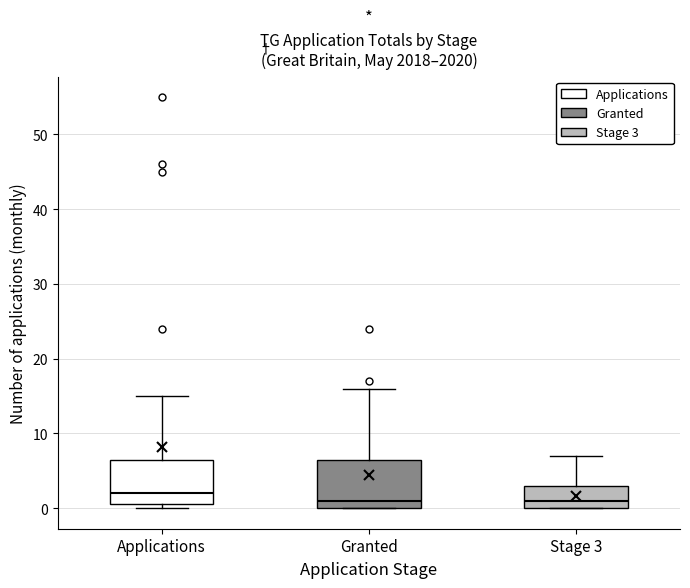

Reading left to right, read every box against the y-axis: the position of its median line, the range the box covers, and the ends of its whiskers. The values are not printed on the chart, so give them approximately, as read against the axis.

Applications: median 2, box 1 to 7, whiskers 0 to 15
Granted: median 1, box 0 to 7, whiskers 0 to 16
Stage 3: median 1, box 0 to 3, whiskers 0 to 7